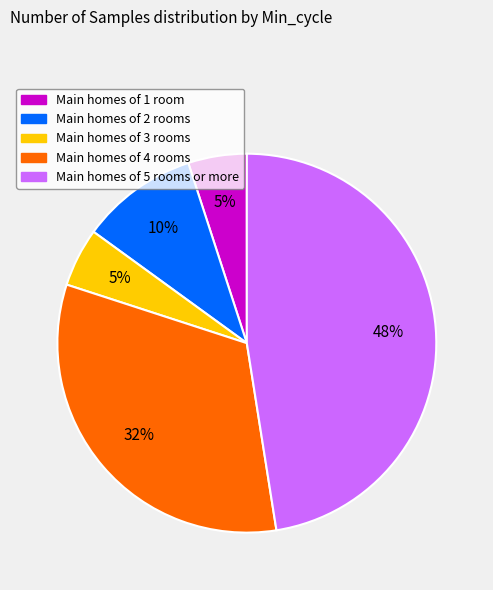

Does any single category account for the majority?

No